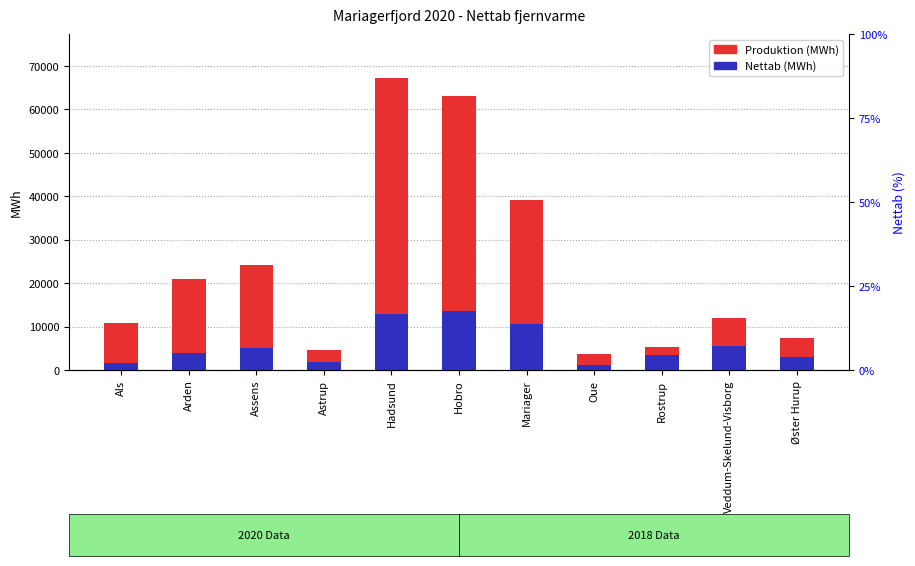

What are all the series names shown in the legend?

Produktion (MWh), Nettab (MWh)